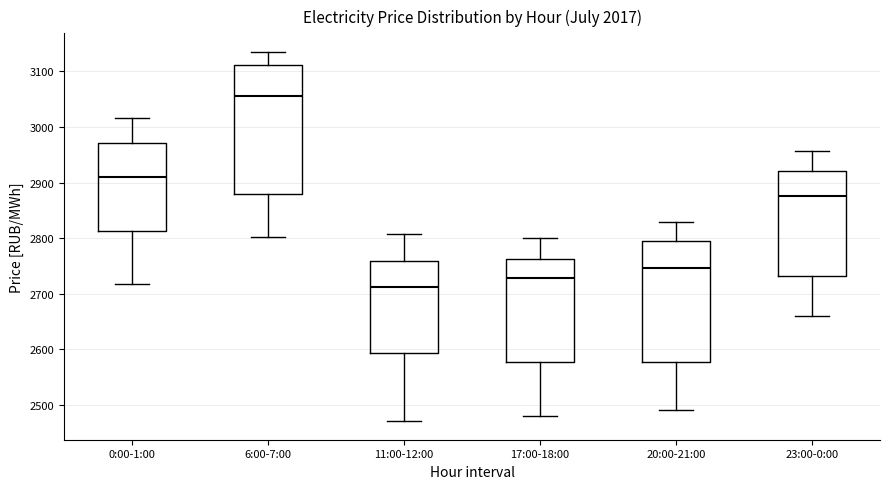

Reading left to right, transcribe this box plot: for each box, give where its median line is, the range the box spans, and where its two whiskers end, as read against the y-axis. The values are not printed on the chart, so give them approximately, as read against the axis.

0:00-1:00: median 2910, box 2810 to 2970, whiskers 2720 to 3020
6:00-7:00: median 3060, box 2880 to 3110, whiskers 2800 to 3140
11:00-12:00: median 2710, box 2590 to 2760, whiskers 2470 to 2810
17:00-18:00: median 2730, box 2580 to 2760, whiskers 2480 to 2800
20:00-21:00: median 2750, box 2580 to 2790, whiskers 2490 to 2830
23:00-0:00: median 2880, box 2730 to 2920, whiskers 2660 to 2960